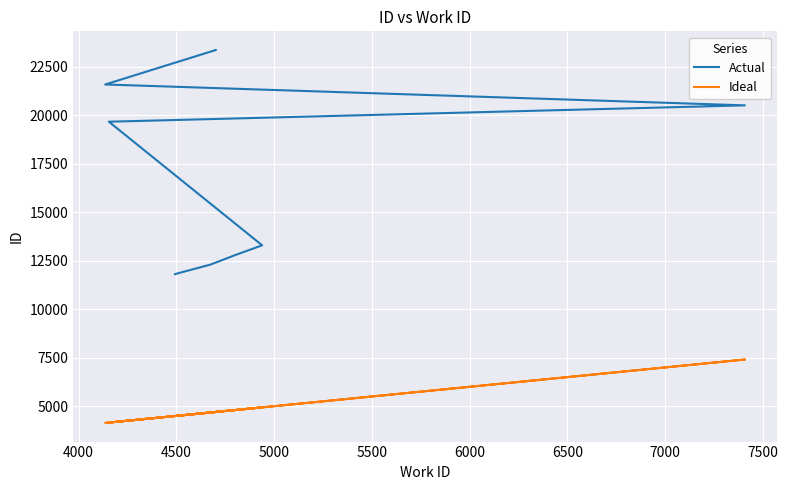

What is the sum of all Ideal values?

48550